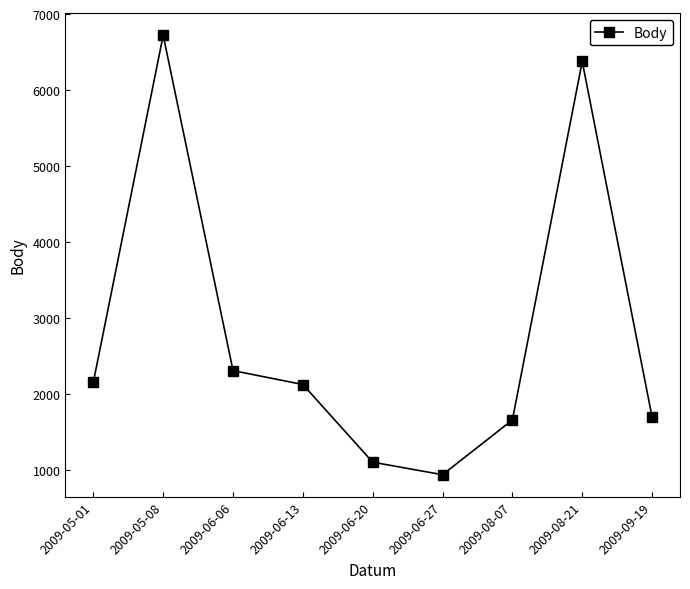

At which category does the chart reach its peak across all series?

2009-05-08